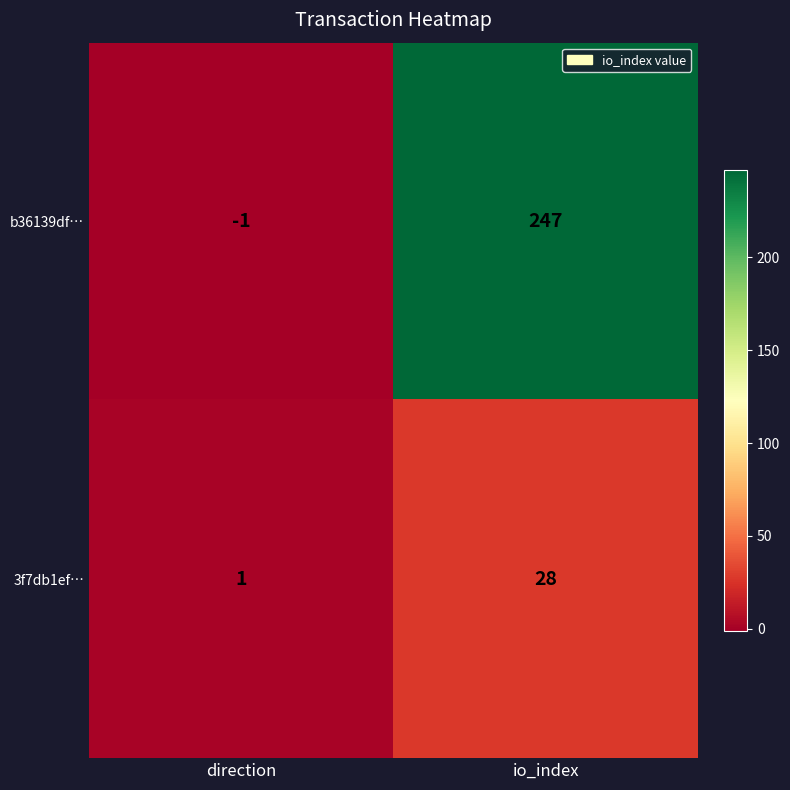

Reading right to left, transcribe all the data shown in this chart.

b36139df…: 247	-1
3f7db1ef…: 28	1